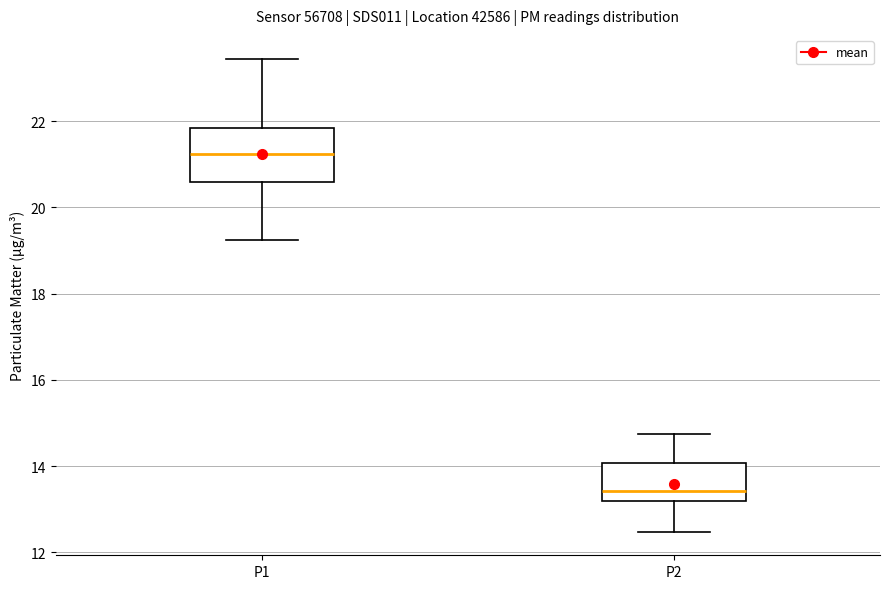

Reading left to right, transcribe this box plot: for each box, give where its median line is, the range the box spans, and where its two whiskers end, as read against the y-axis. The values are not printed on the chart, so give them approximately, as read against the axis.

P1: median 21.2, box 20.6 to 21.8, whiskers 19.2 to 23.4
P2: median 13.4, box 13.2 to 14.0, whiskers 12.4 to 14.8